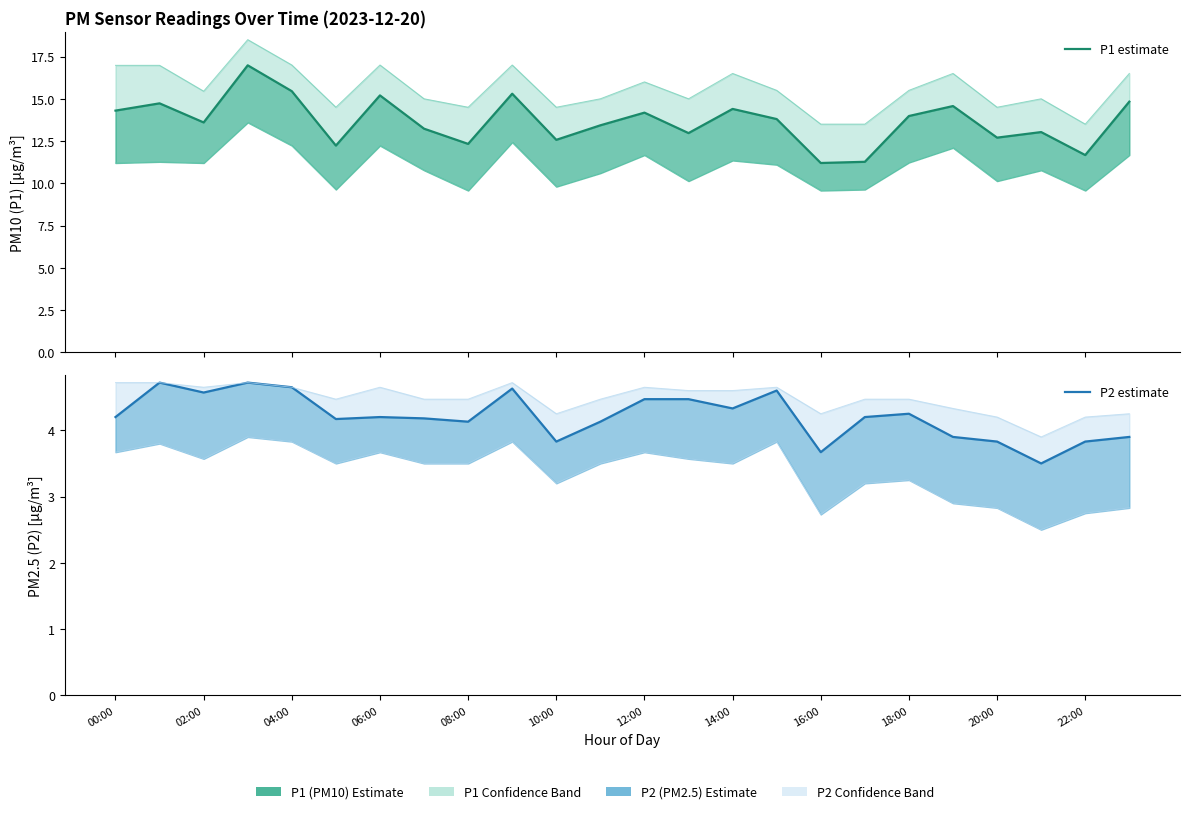

True or false: P2 estimate and P1 estimate intersect in this chart.

False